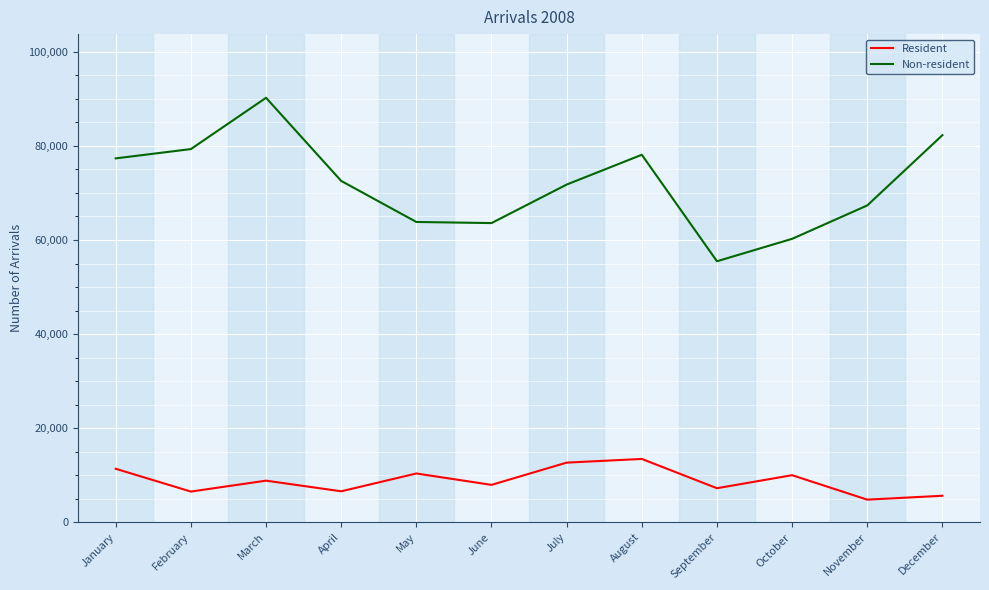

Read the Resident value at August.

13463